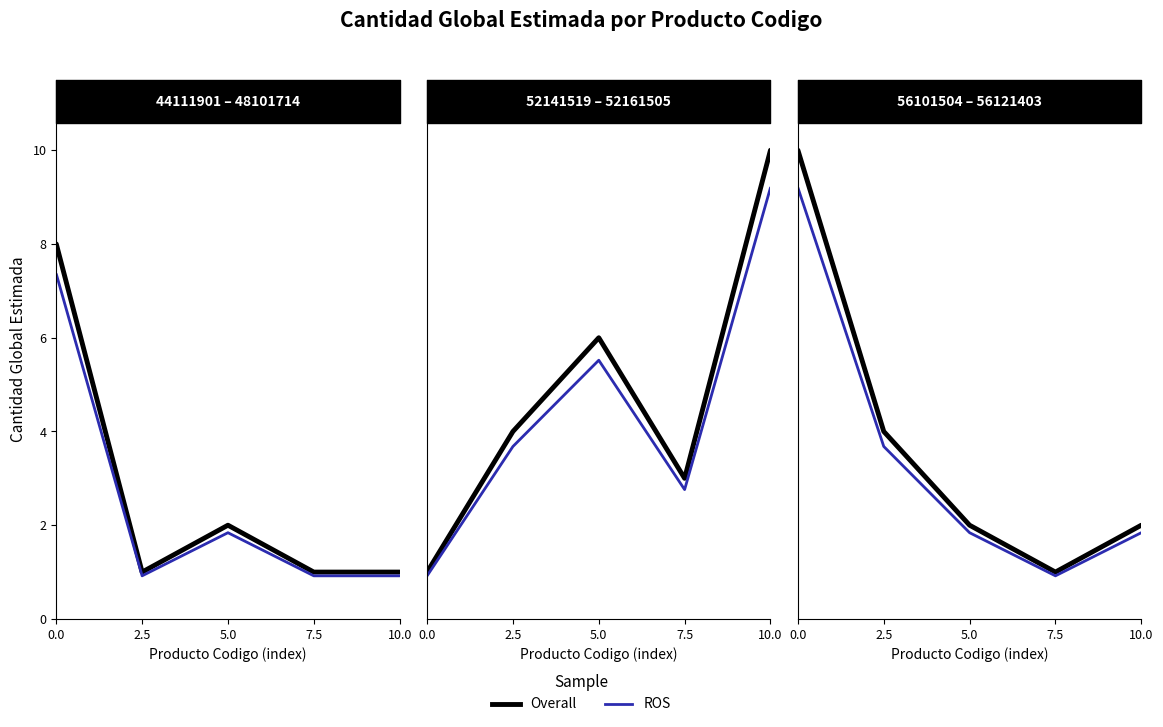

How many categories are shown in the chart?

5